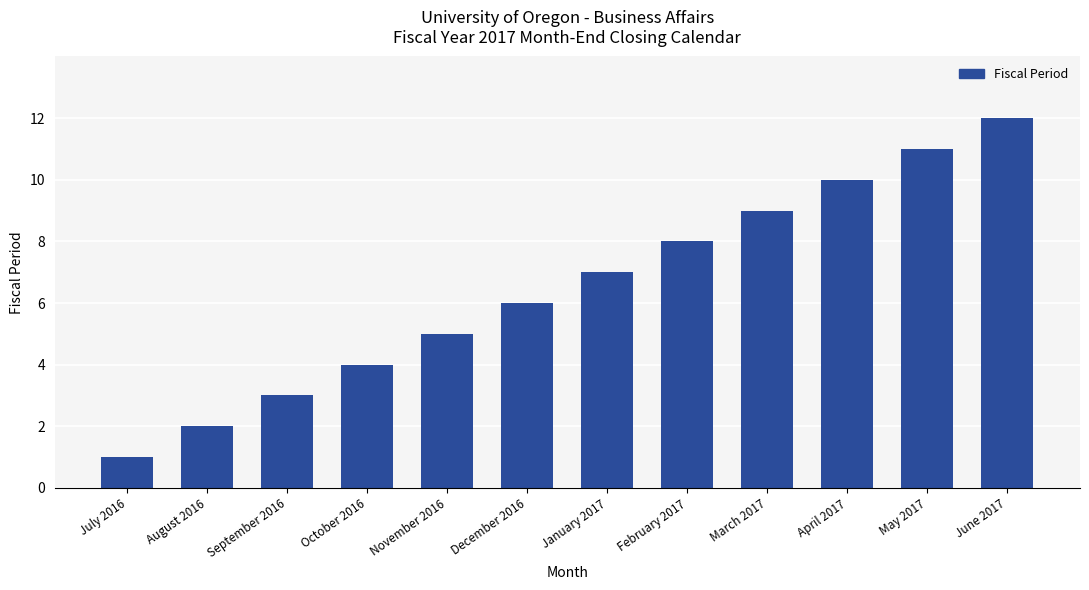

What is the value of the 3rd bar from the left?

3